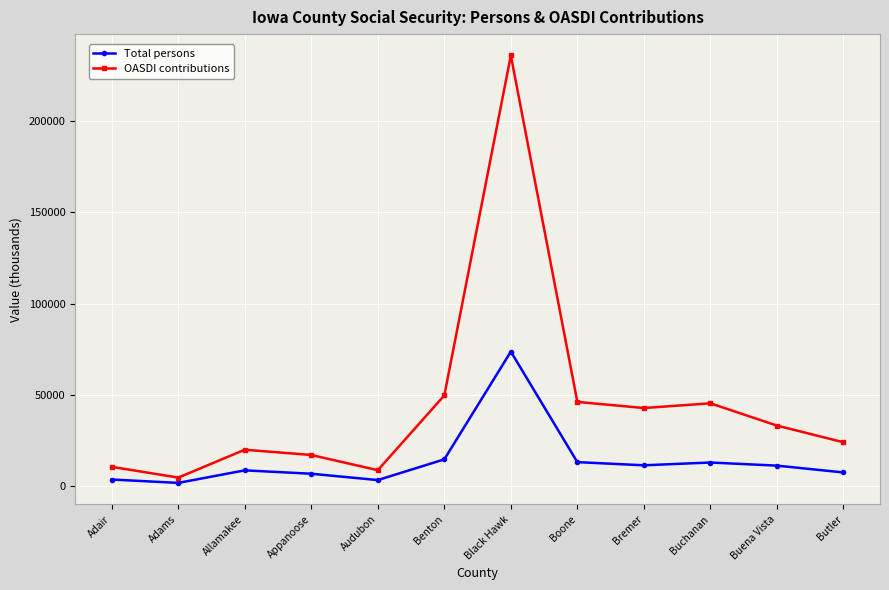

What is the value of the Total persons point at the 6th from the left?

14454